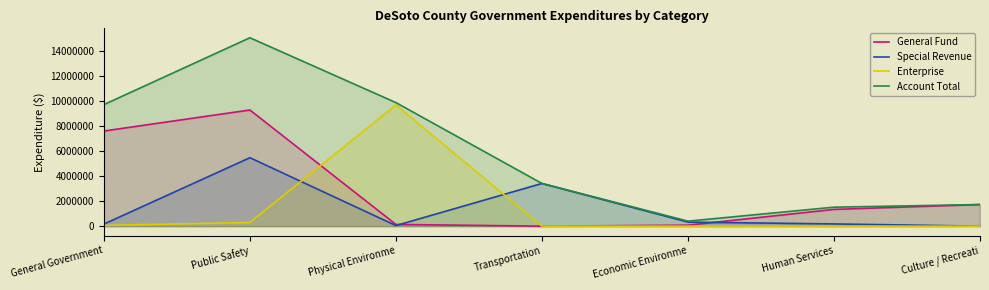

Reading left to right, what are all the values shown in this chart?

General Fund: 7600544	9279681	137275	0	77606	1337568	1727766
Special Revenue: 166609	5468279	47310	3410545	322975	178914	0
Enterprise: 61077	294943	9686342	0	0	0	0
Account Total: 9709548	15050274	9870927	3410545	400581	1516482	1727766